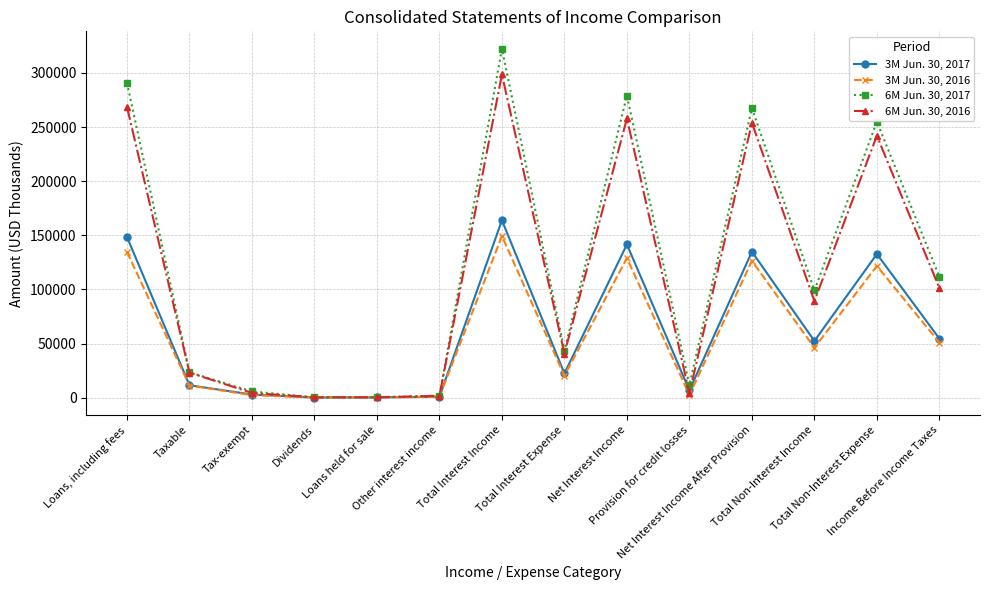

Is the value of 3M Jun. 30, 2016 at Total Interest Income greater than the value of 6M Jun. 30, 2016 at Tax-exempt?

Yes